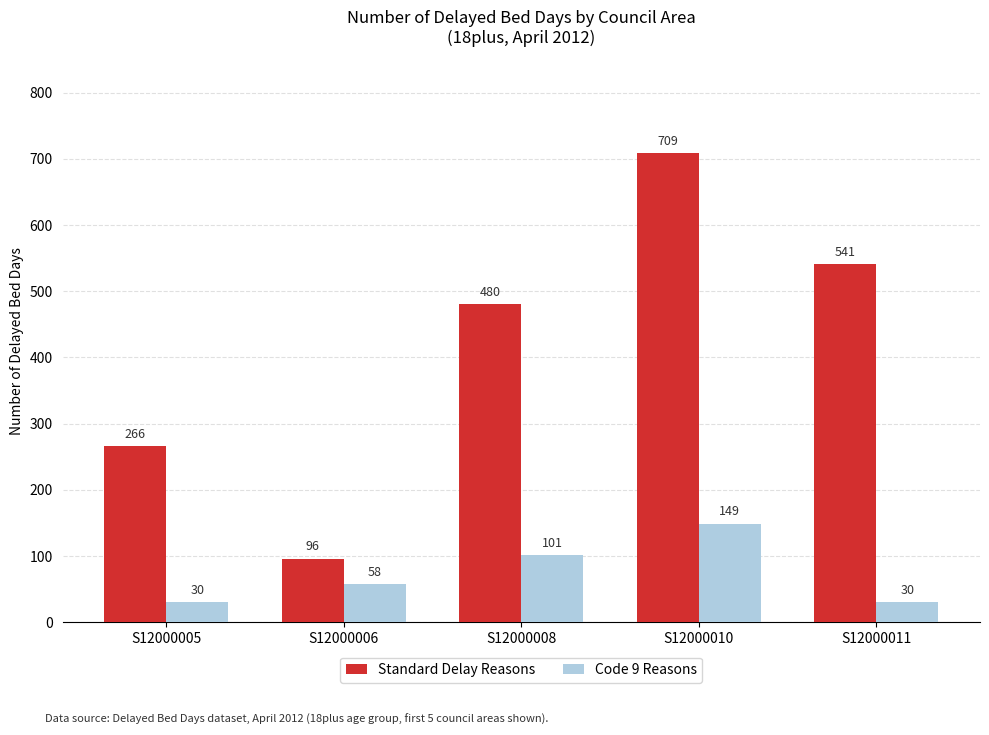

Between S12000006 and S12000010, which series saw the biggest shift?

Standard Delay Reasons